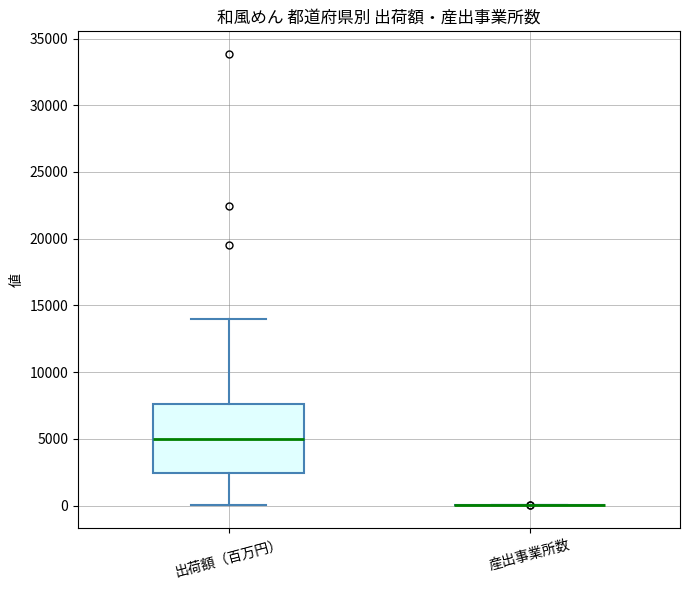

Reading left to right, read every box against the y-axis: the position of its median line, the range the box covers, and the ends of its whiskers. The values are not printed on the chart, so give them approximately, as read against the axis.

出荷額（百万円）: median 5000, box 2500 to 7500, whiskers 0 to 14000
産出事業所数: box collapsed to a line at 0, whiskers 0 to 0